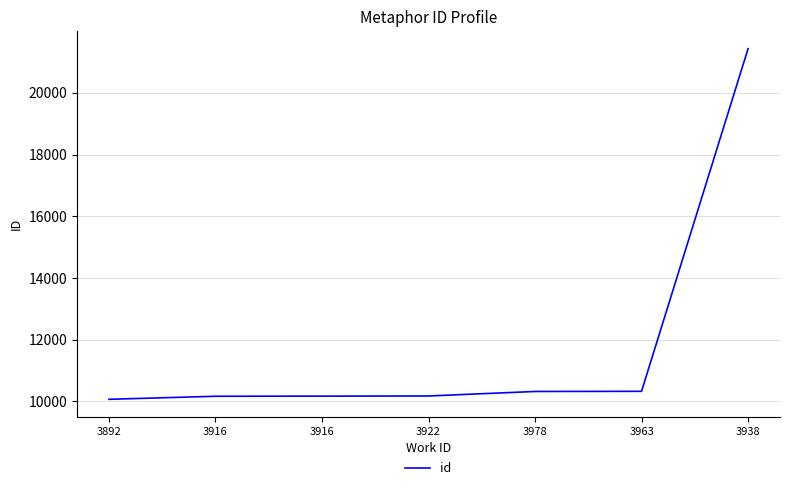

What is the label of the 5th point from the right?

3916